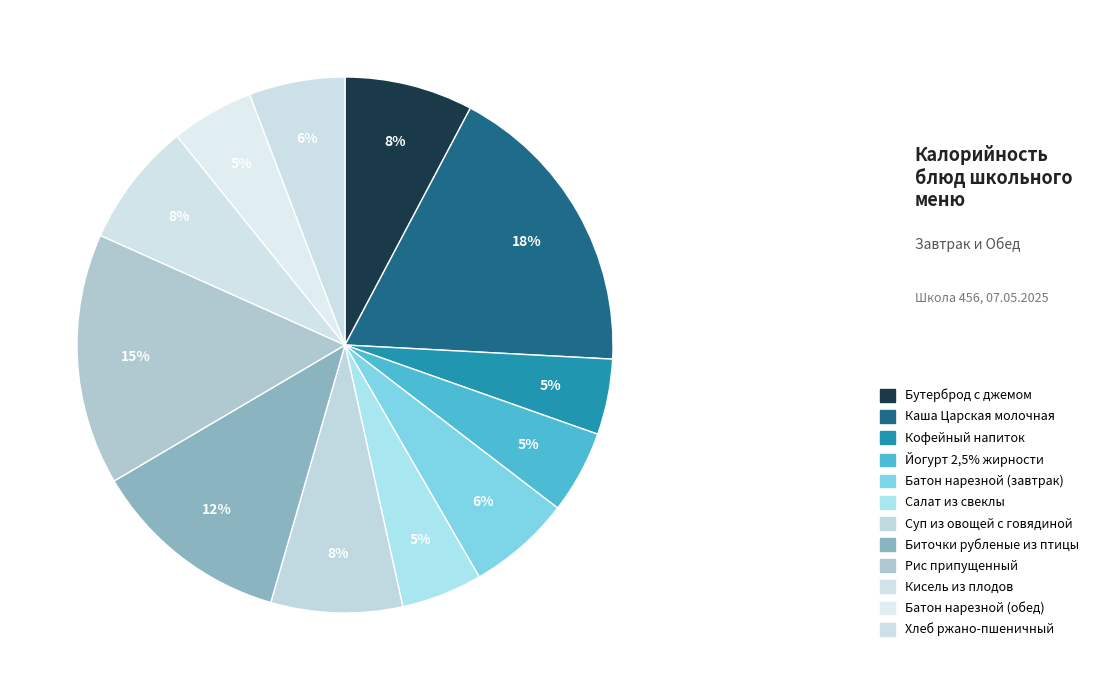

Count the number of slices in the pie.

12